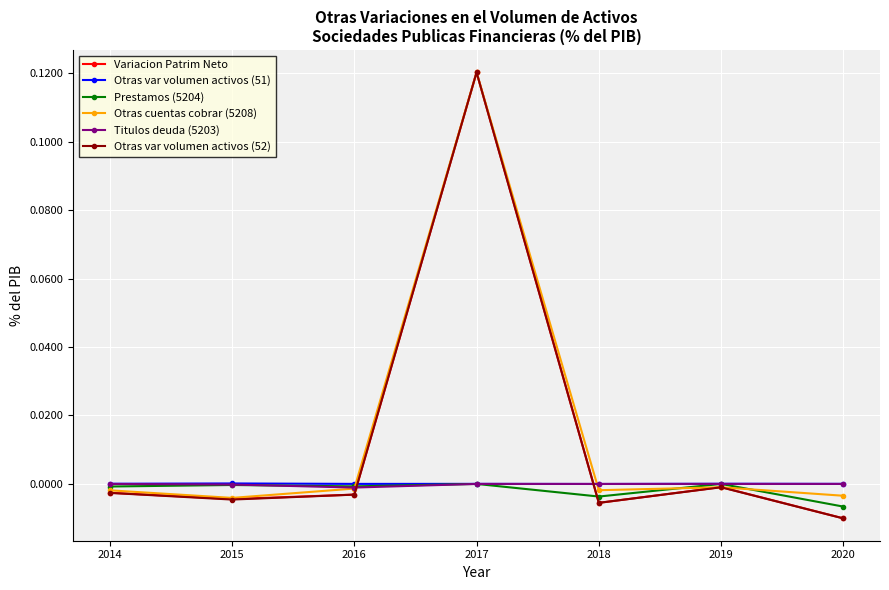

Which series has the largest total across all categories?

Otras cuentas cobrar (5208)